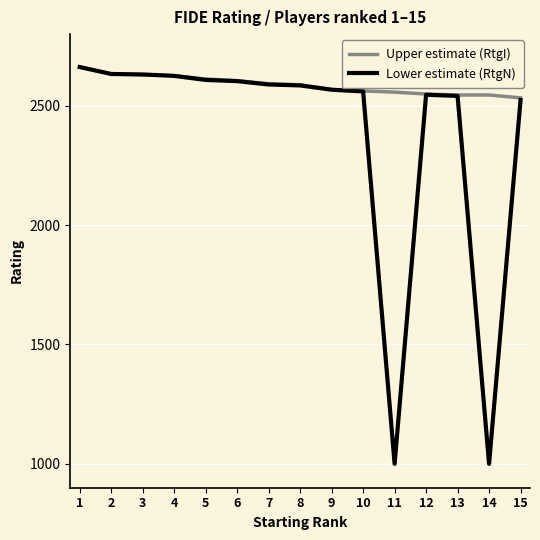

At how many categories does at least one series exceed 1566?

15